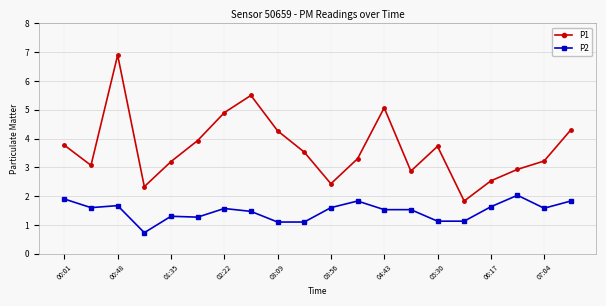

True or false: P2 has more than 2 points higher than both neighbors.

True